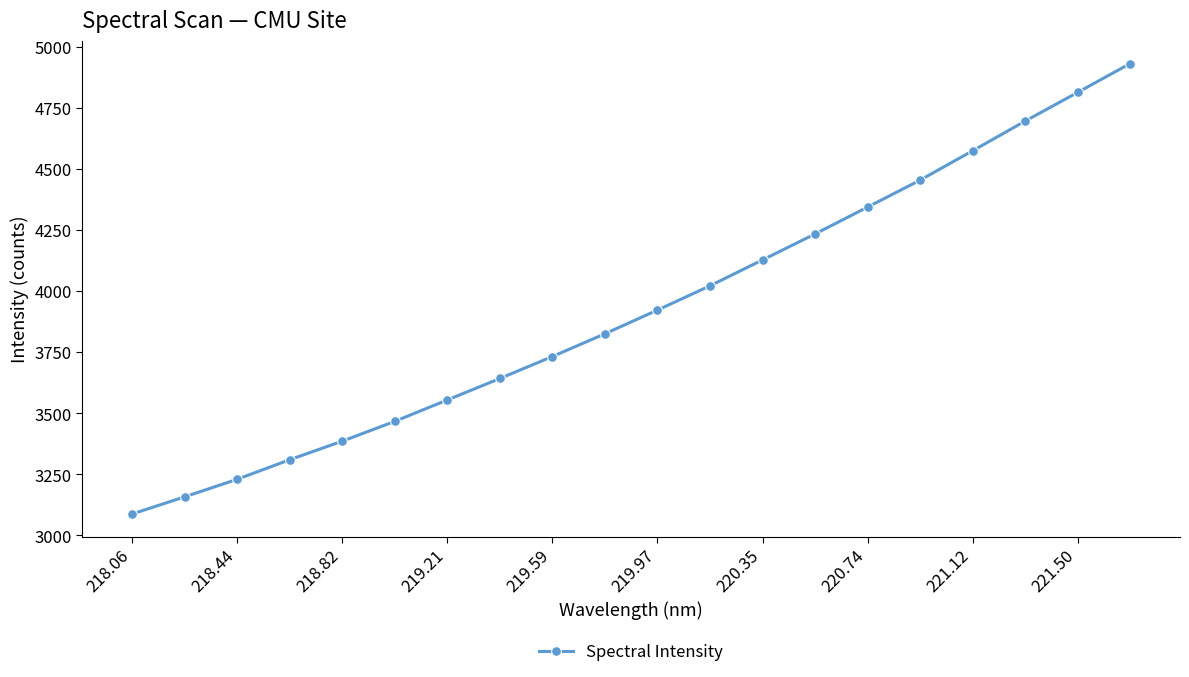

How many lines are shown in the chart?

1